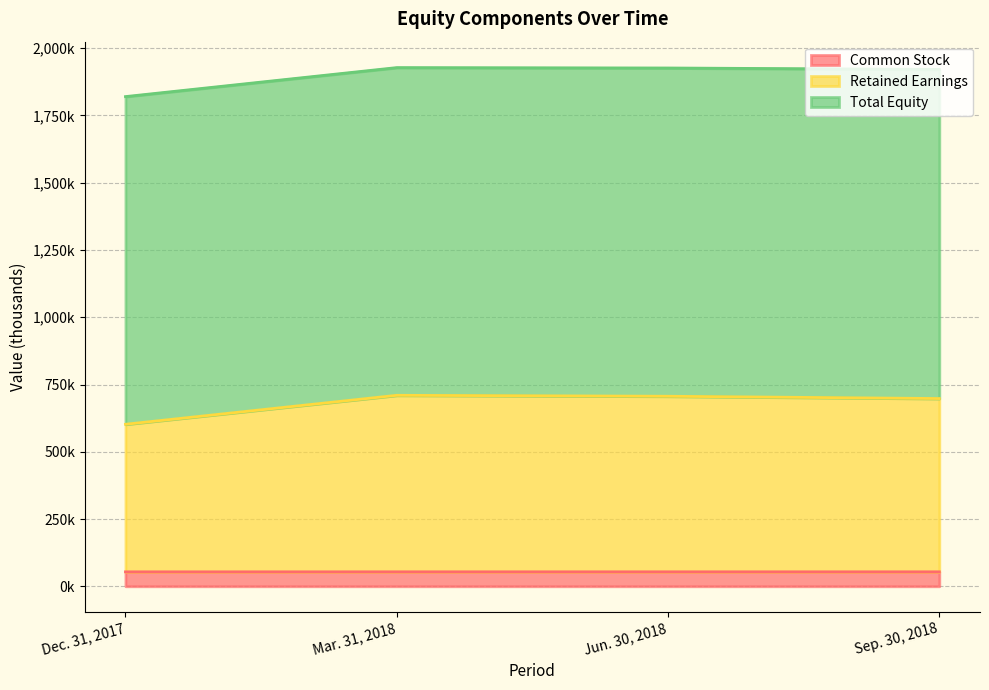

The Total Equity series shows 979.3 at Mar. 31, 2018. True or false?

False